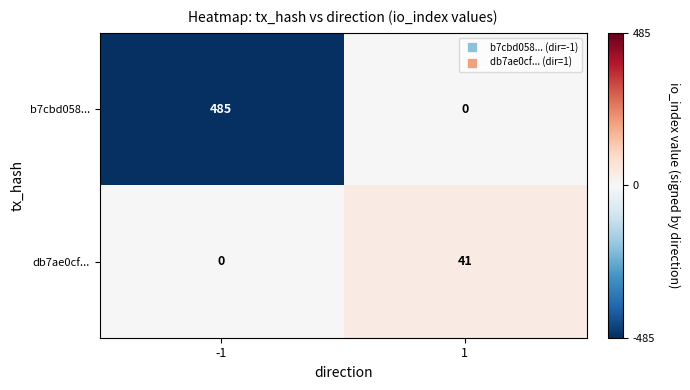

Rank the series by their average value, from lowest to highest.

db7ae0cf..., b7cbd058...